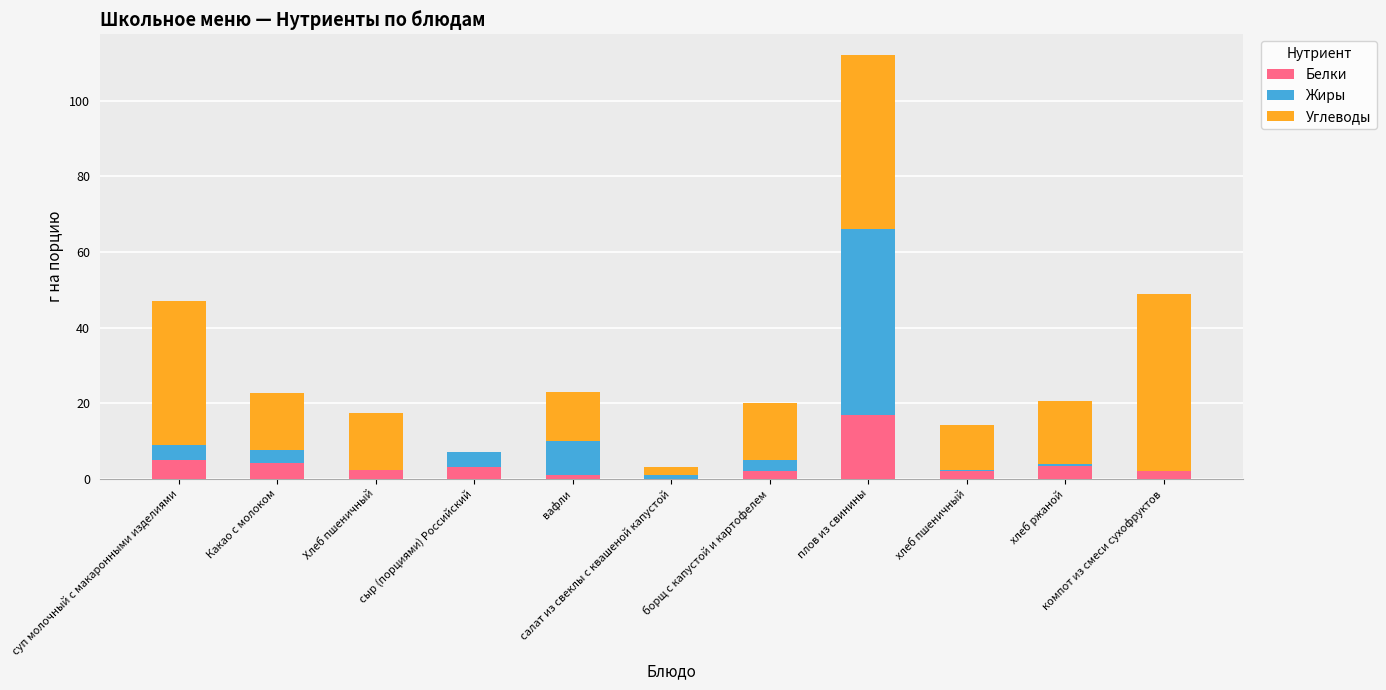

What is the sum of all Белки values?

41.7